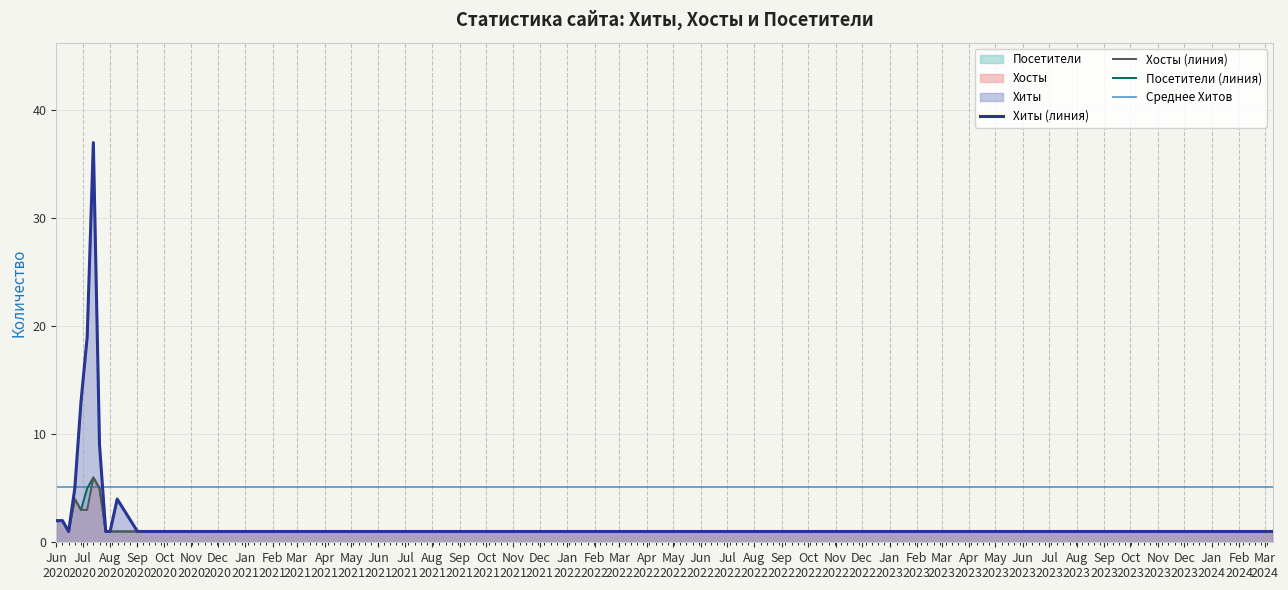

True or false: Хиты and Посетители intersect in this chart.

False